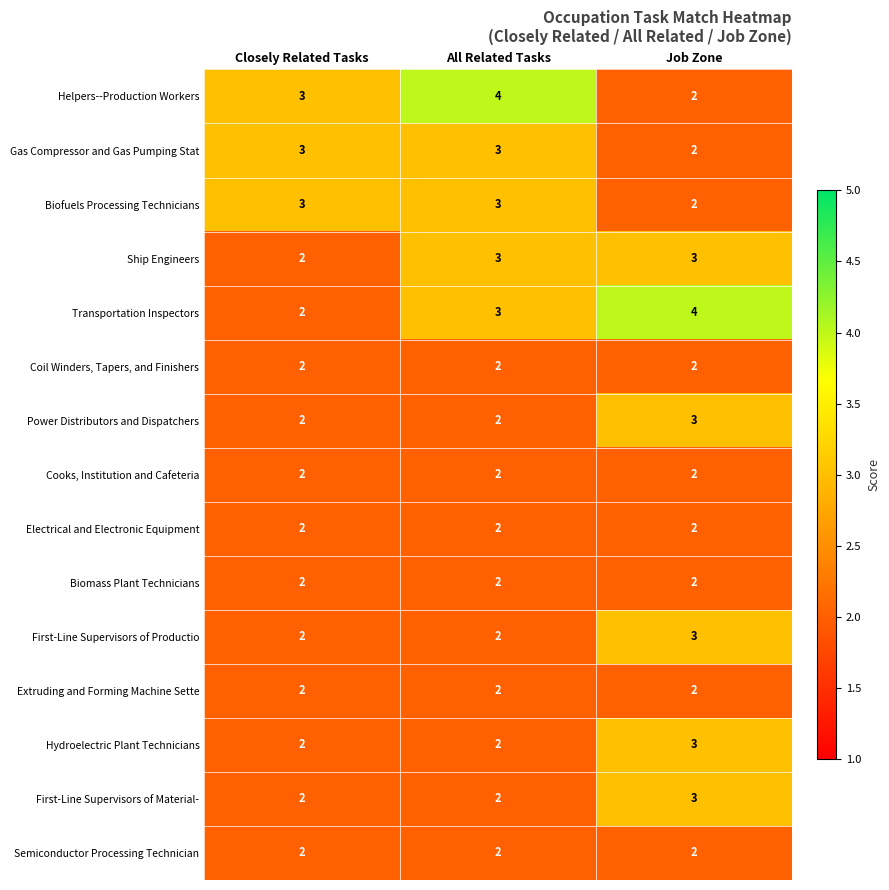

What is the average value of the Biofuels Processing Technicians series?

3